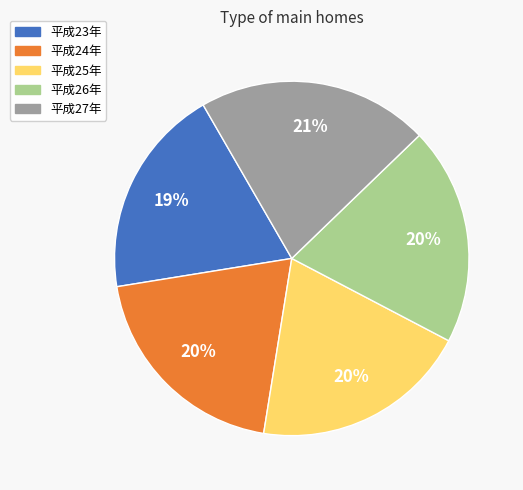

What is the ratio of the value at 平成27年 to the value at 平成23年?

1.1